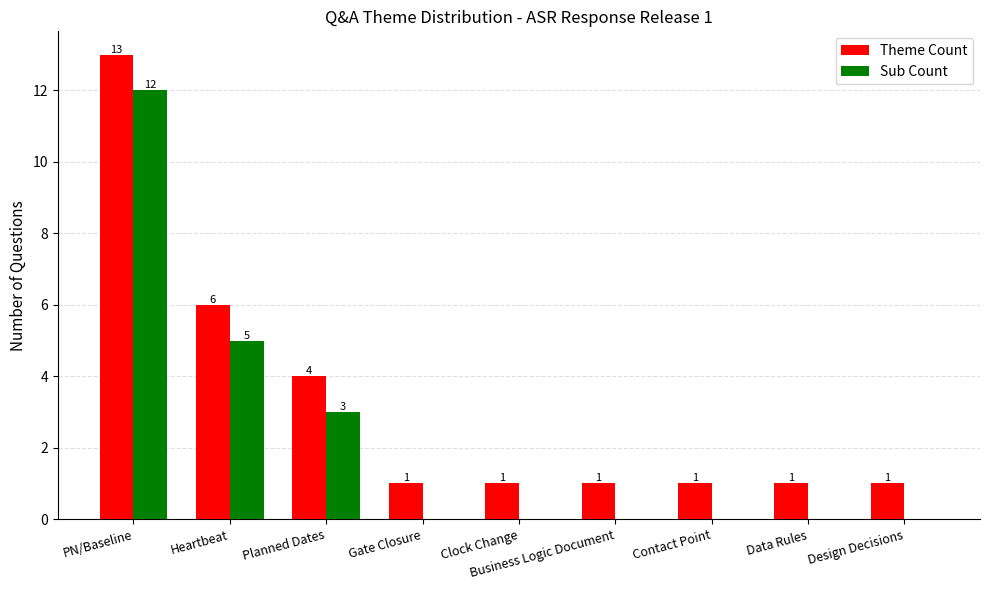

What is the sum of the Theme Count values at Gate Closure and Planned Dates?

5